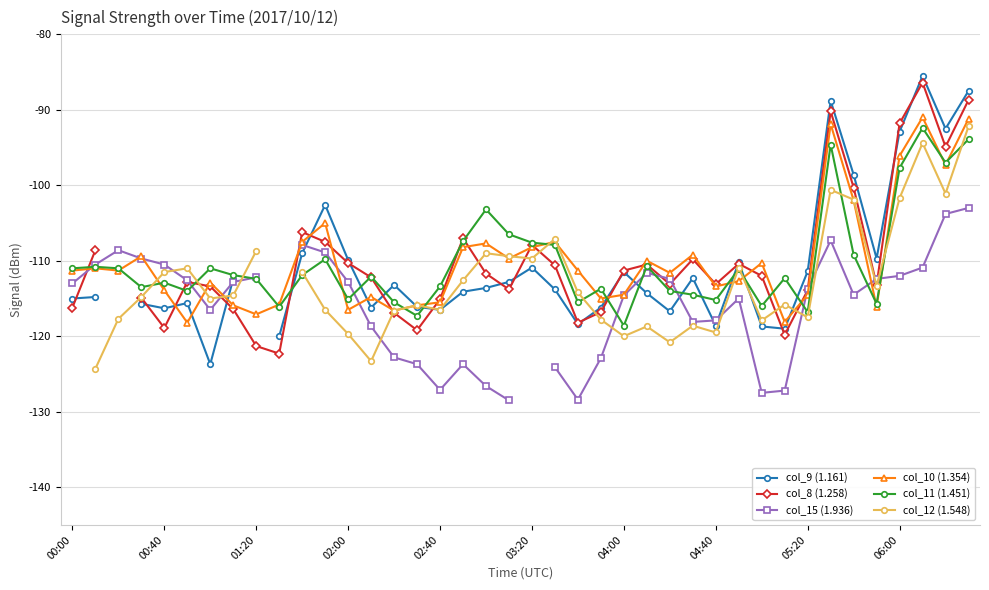

How many intersections are there between col_8 (1.258) and col_12 (1.548)?

10